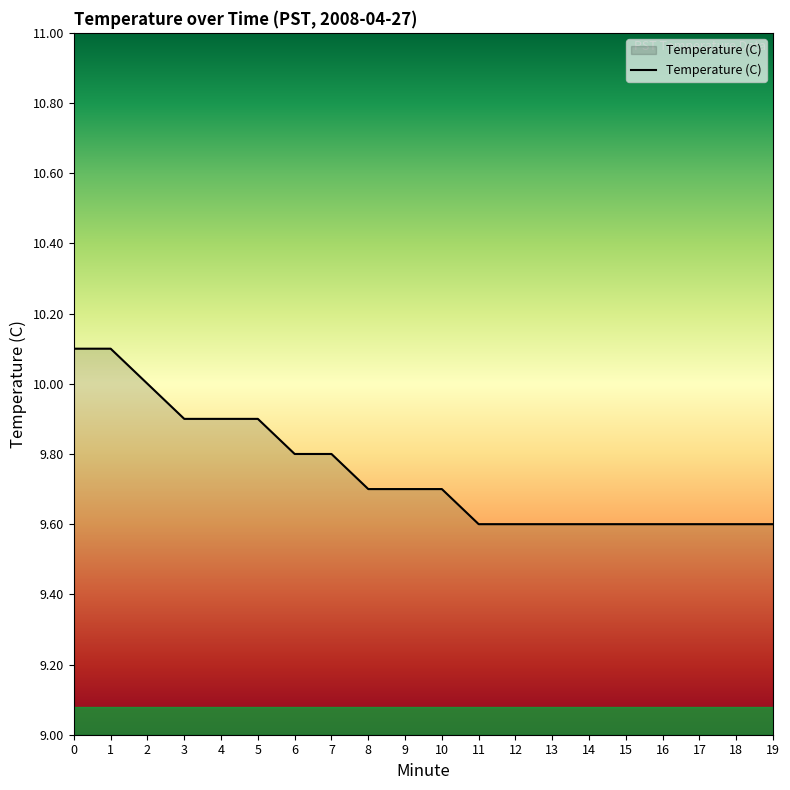

Read the value at 3.

9.9